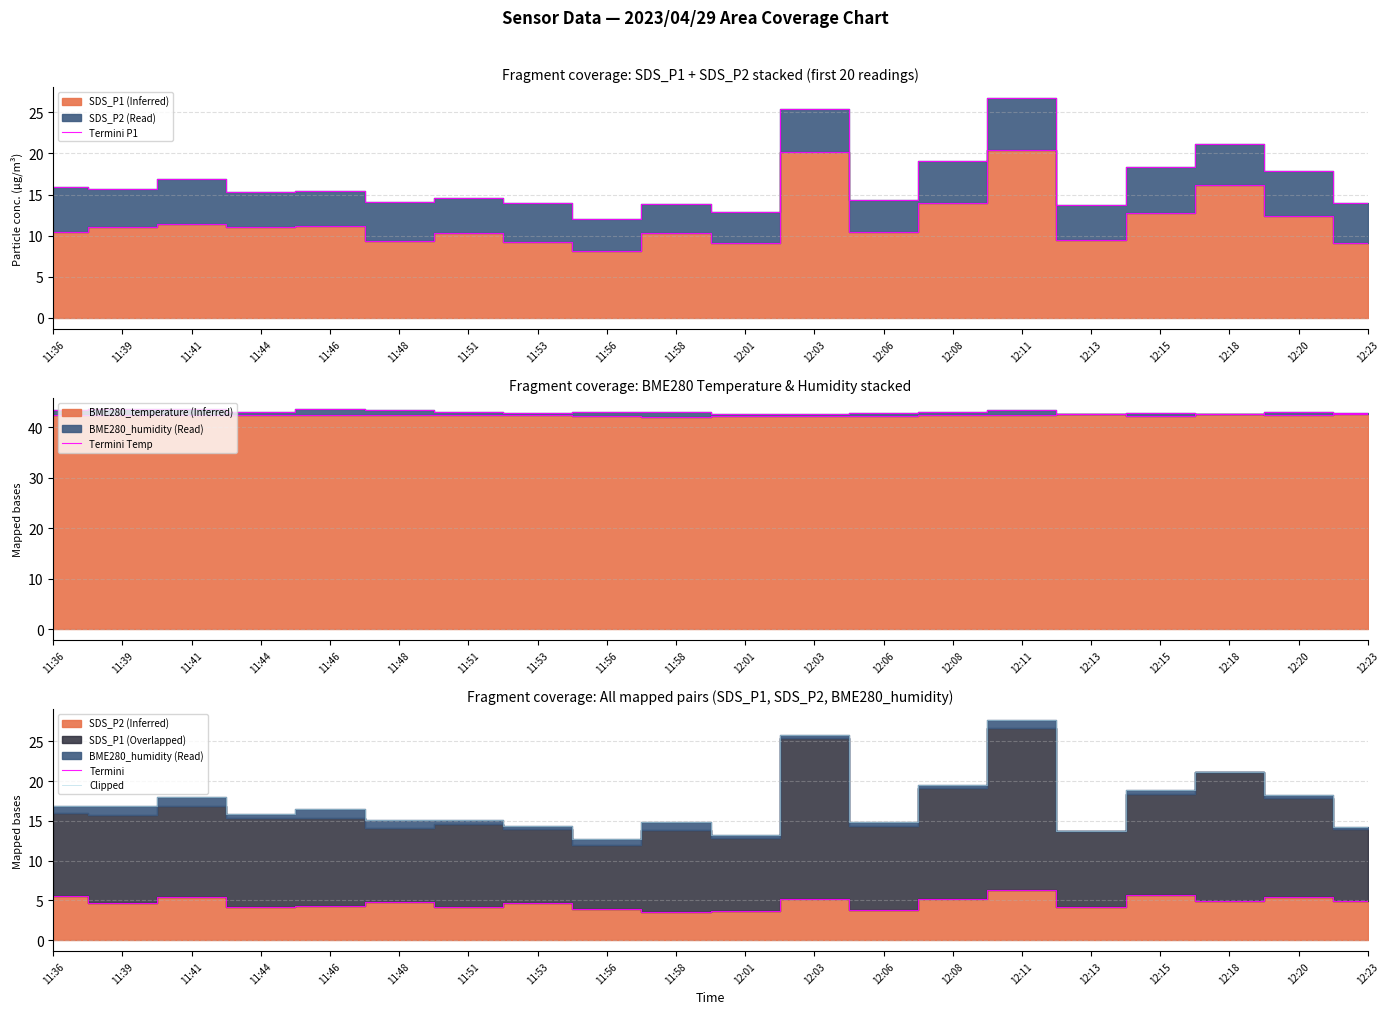

What is the difference between the second highest and second lowest values in the Termini series?

1.9